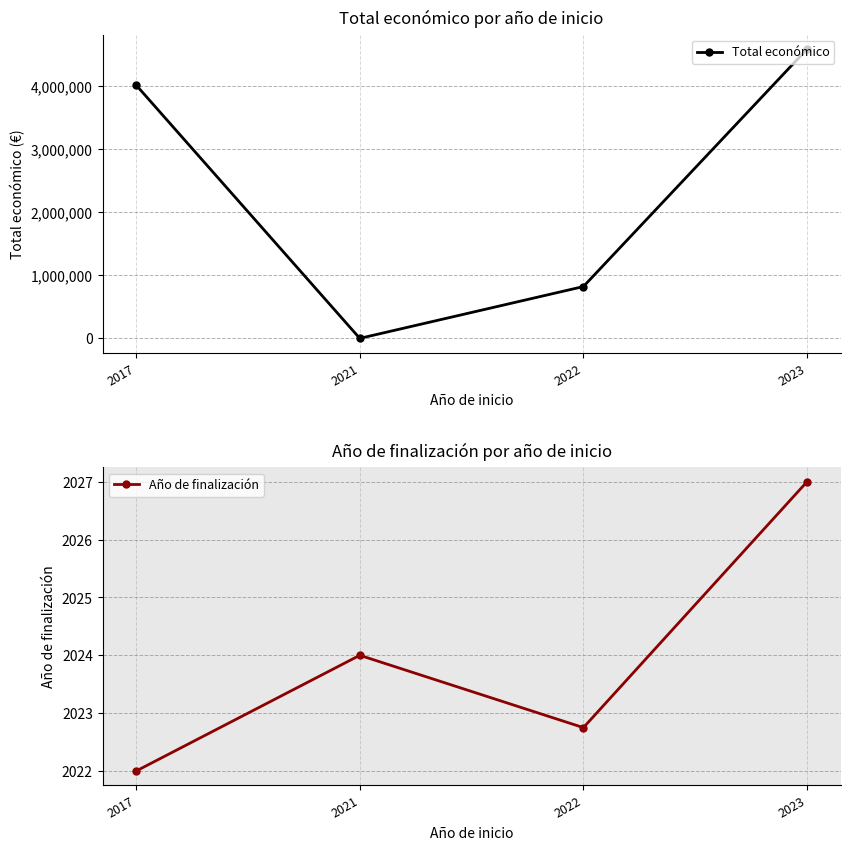

Count the number of categories in the chart.

4